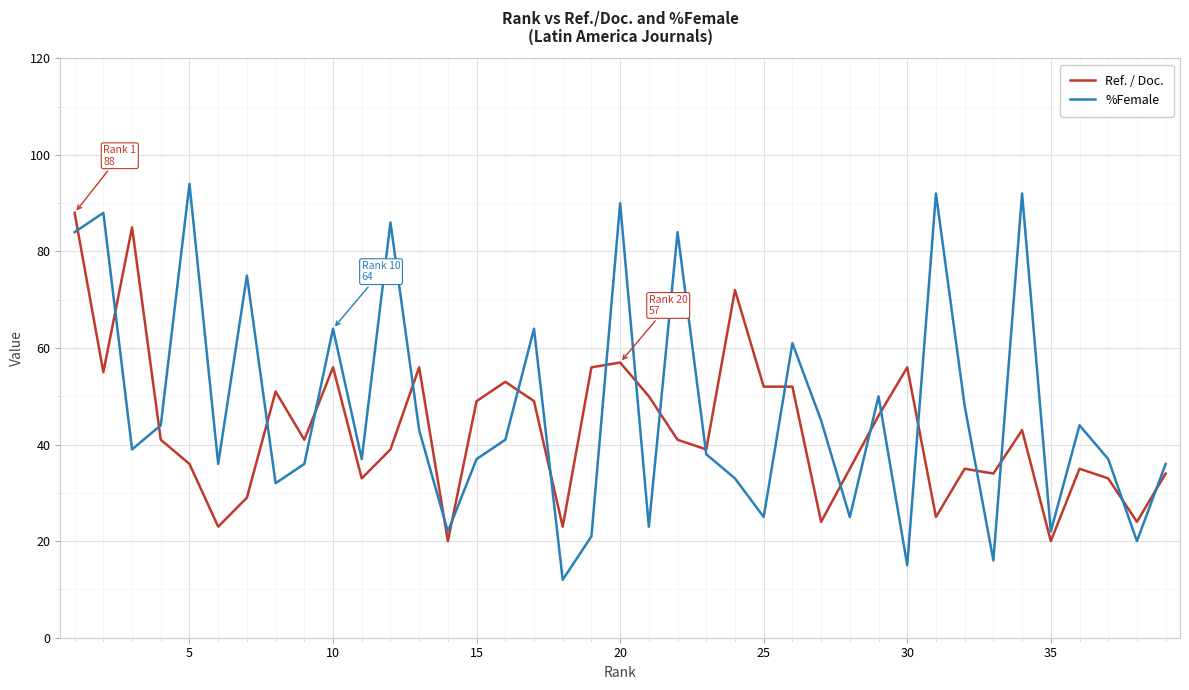

What is the greatest value displayed?

94